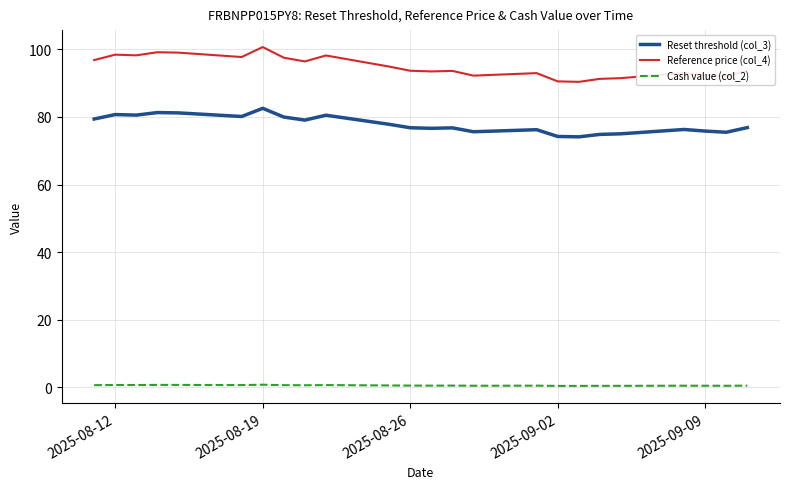

What is the greatest value displayed?

100.7